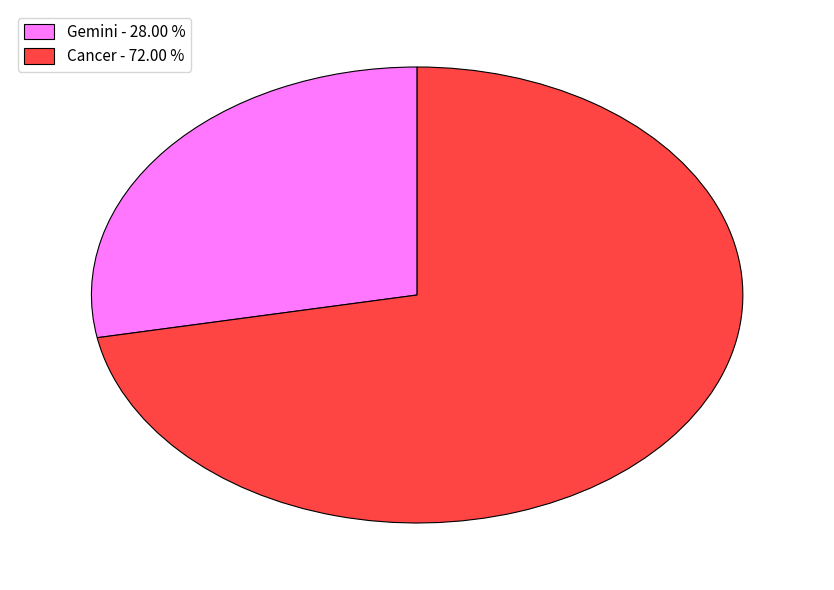

Which category has the smallest portion of the pie?

Gemini